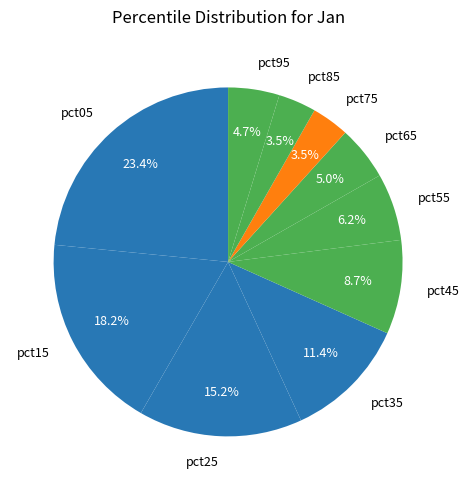

How many slices are in this pie chart?

10